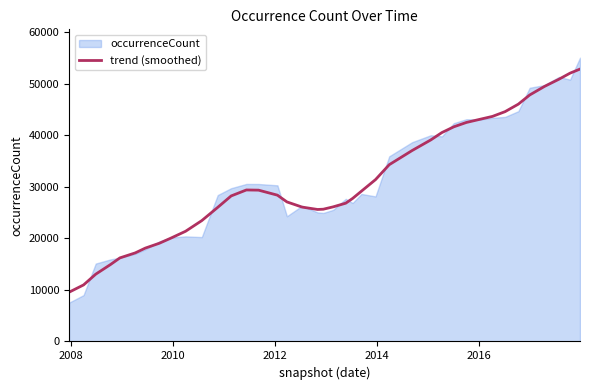

What is the highest value of the trend (smoothed) series?

52857